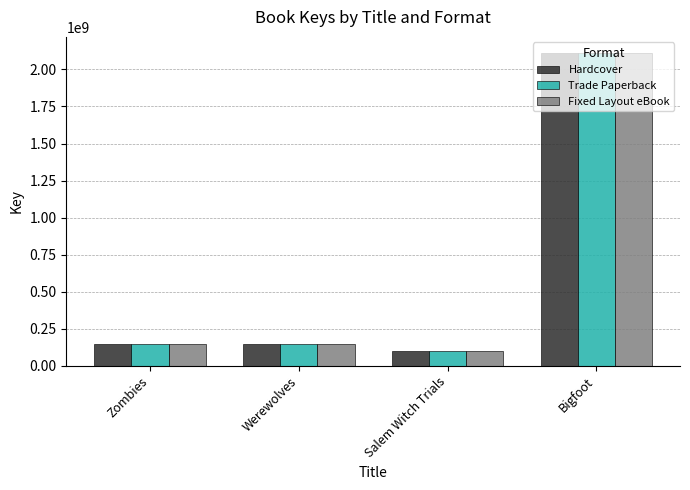

What is the difference between the maximum and minimum values in the Fixed Layout eBook series?

2013520707